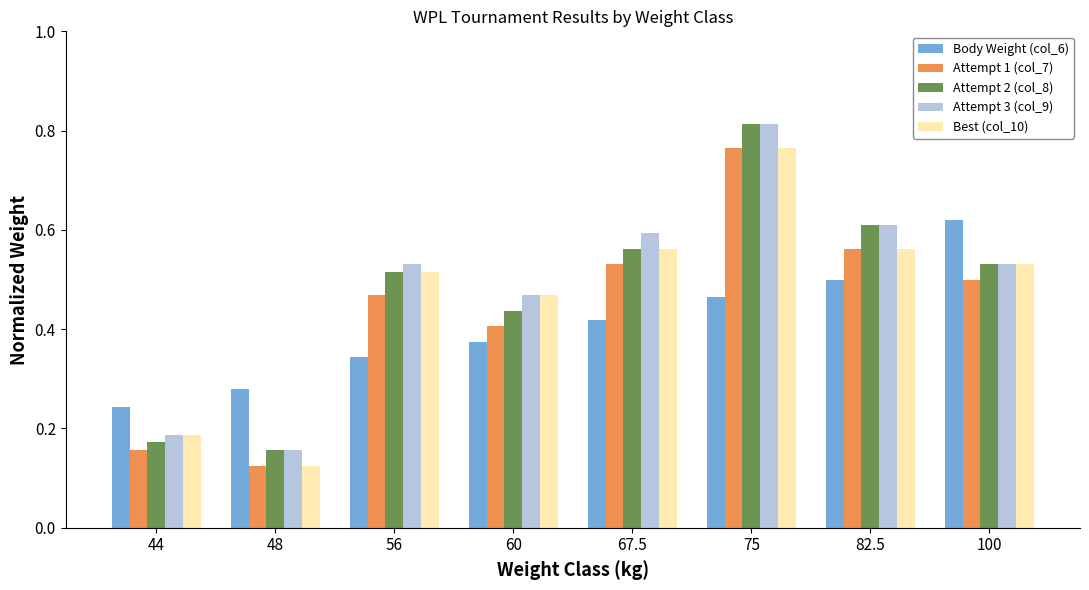

Are the bars grouped side by side (vs. stacked)?

Yes